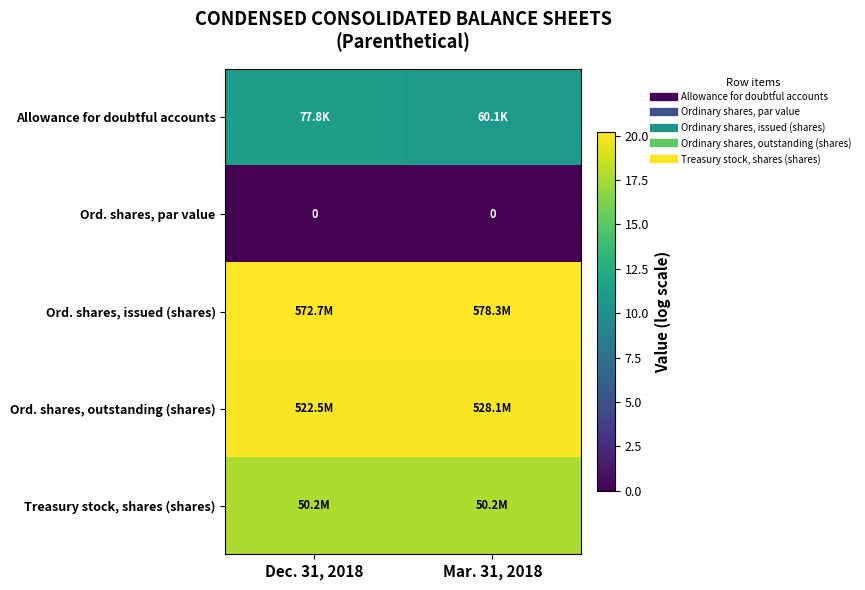

Between Dec. 31, 2018 and Mar. 31, 2018, which is larger?

Dec. 31, 2018